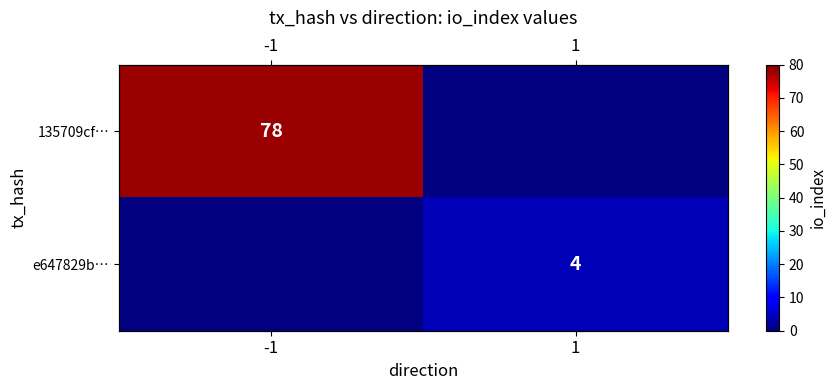

List the series in order of their peak value, highest first.

135709cf…, e647829b…